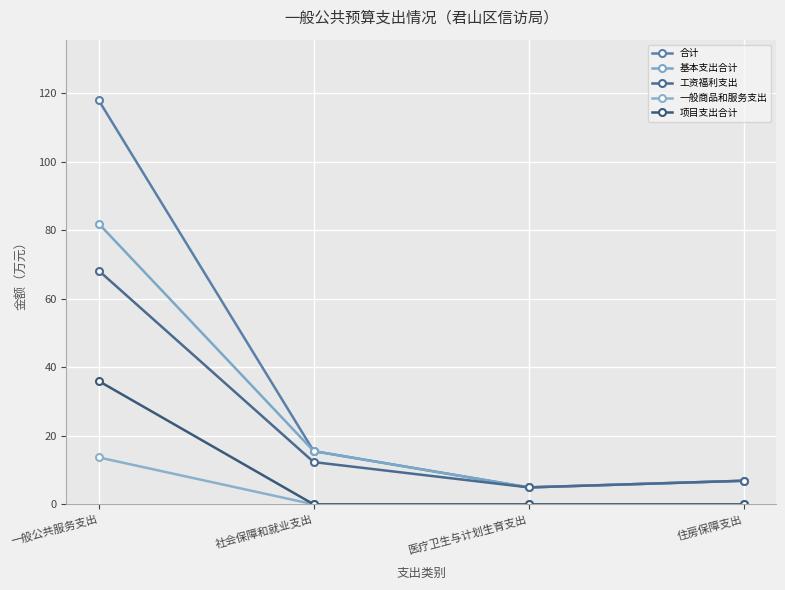

Rank the categories by 基本支出合计 value from lowest to highest.

医疗卫生与计划生育支出, 住房保障支出, 社会保障和就业支出, 一般公共服务支出